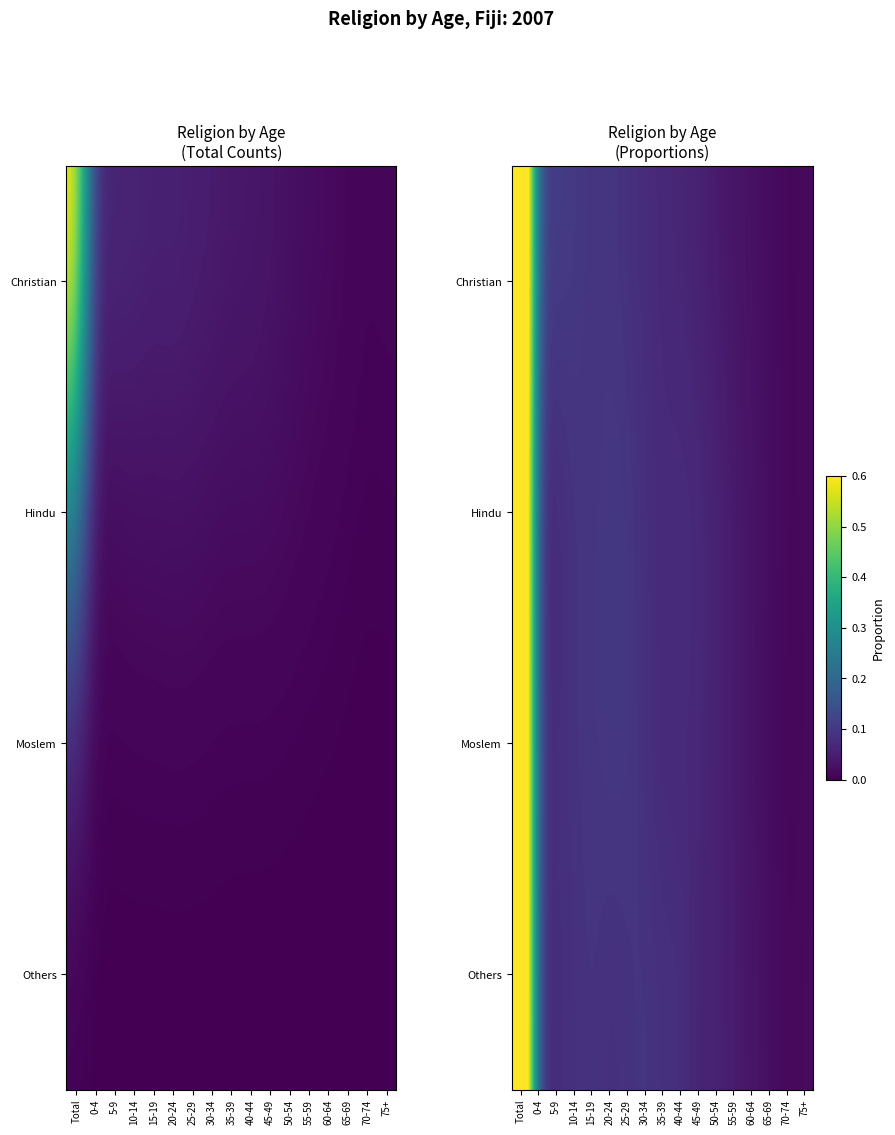

Is the value of Christian at 50-54 greater than the value of Moslem at 0-4?

No